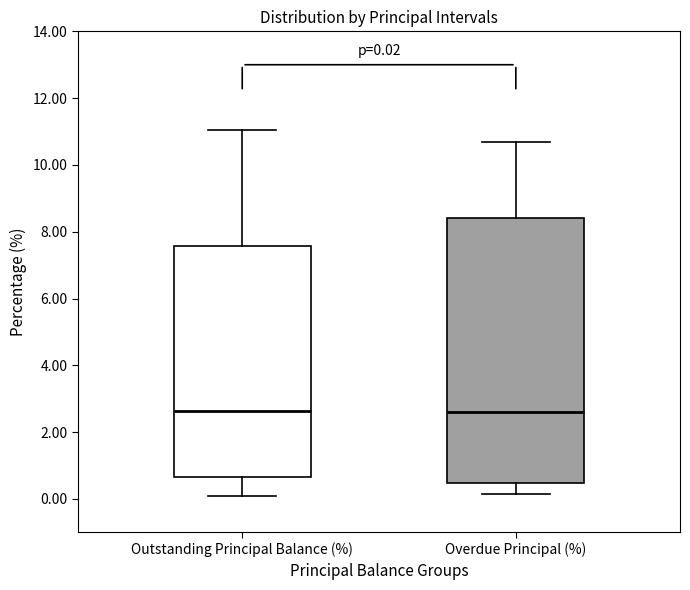

Which box is the tallest, from its lower edge to its upper edge?

Overdue Principal (%)